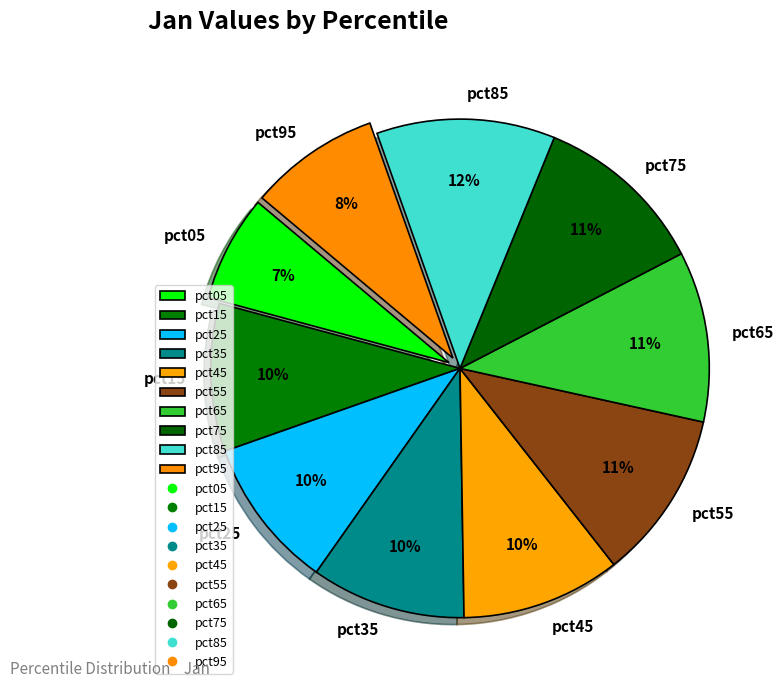

Combined, do pct35 and pct45 account for over 50%?

No